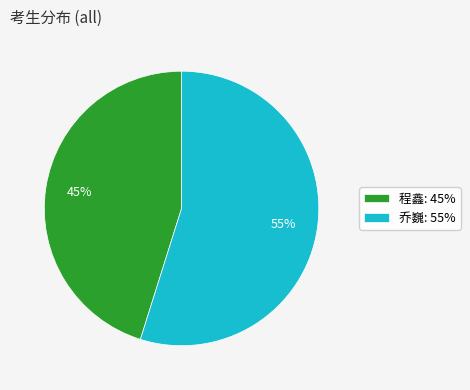

Is 乔巍 the majority of the pie?

Yes